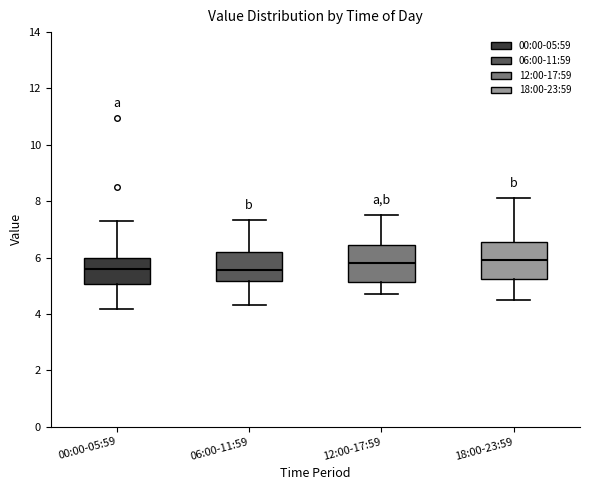

Where is the lower edge of the box for 00:00-05:59 on the y-axis? The values are not printed on the chart, so give them approximately, as read against the axis.

5.0